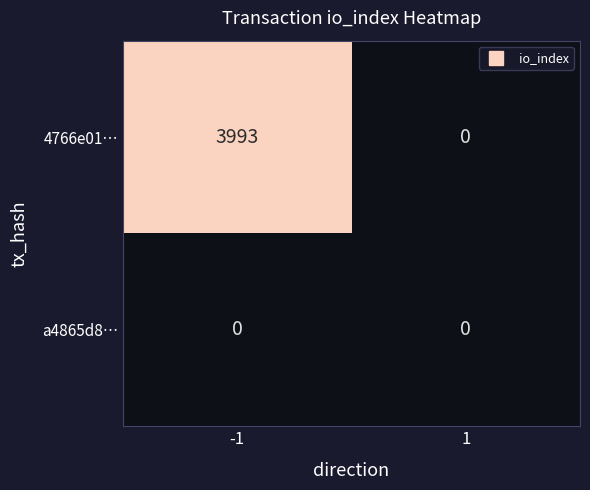

List the series in order of their overall mean, highest first.

4766e01…, a4865d8…